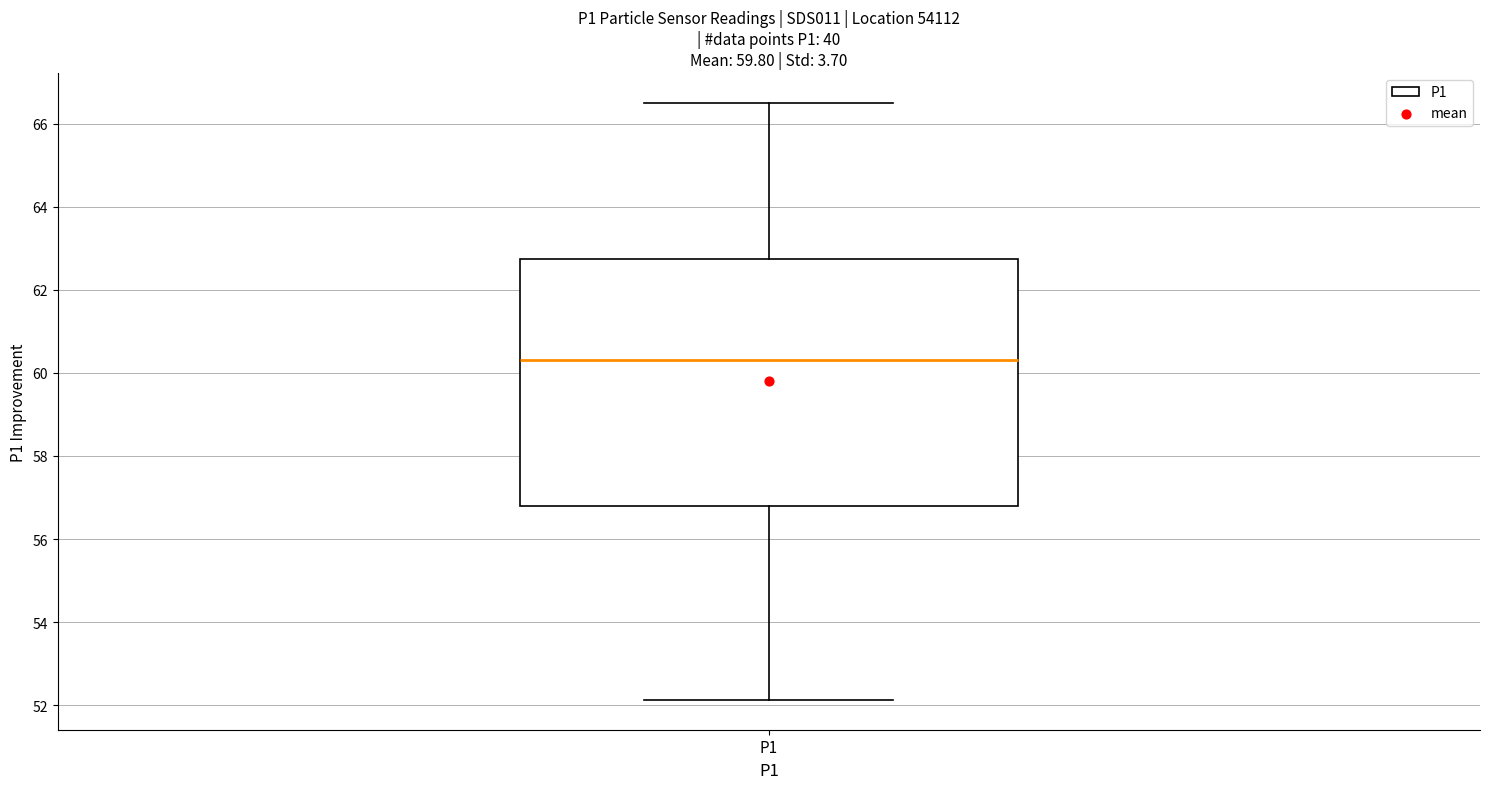

Where does the median line of the box for P1 sit on the y-axis? The values are not printed on the chart, so give them approximately, as read against the axis.

60.4